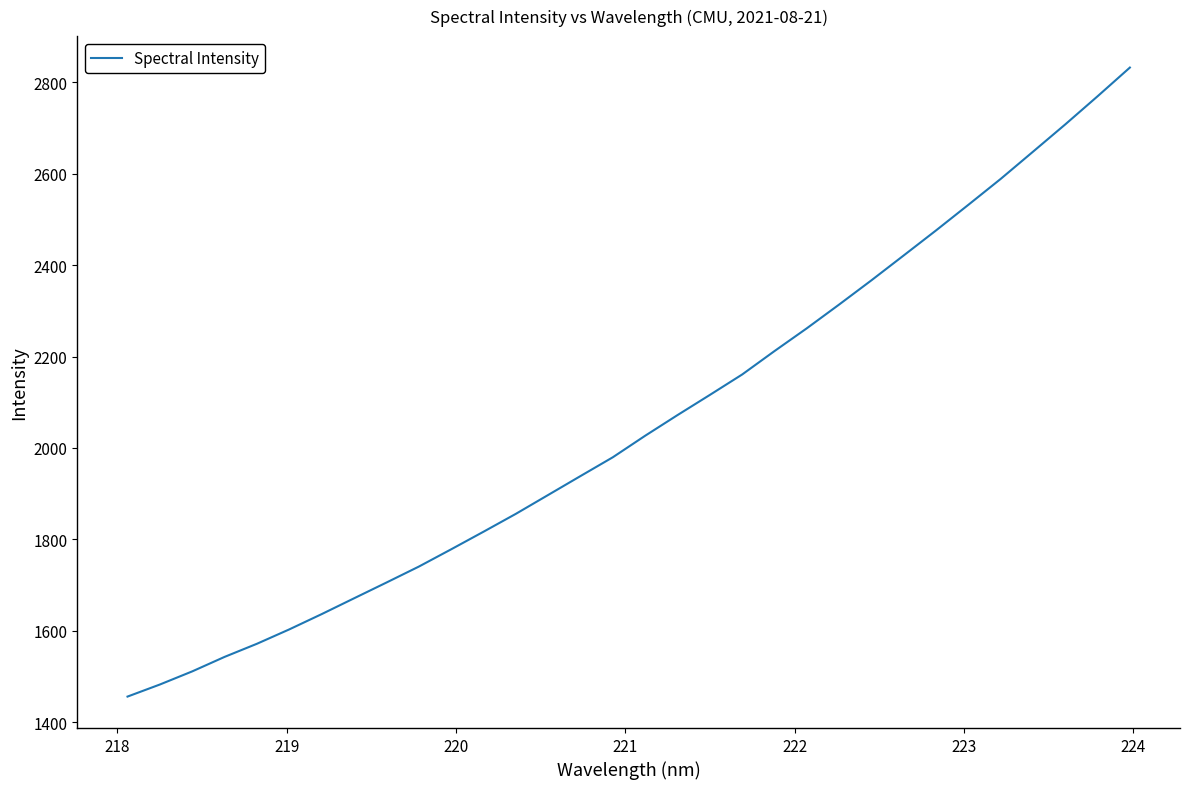

What is the maximum value shown in the chart?

2832.2